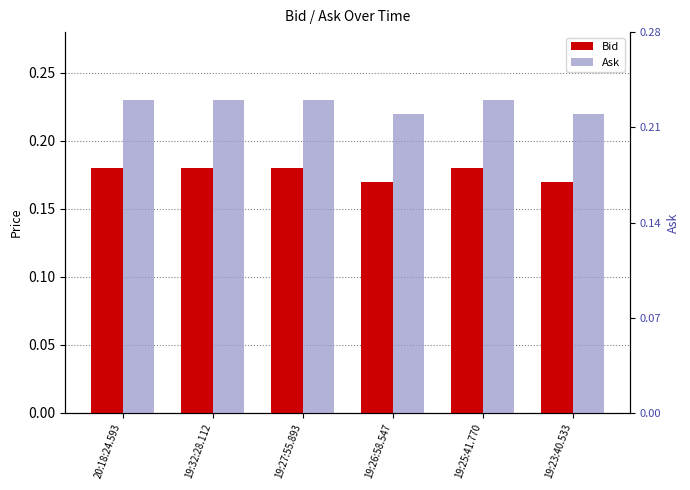

What is the label of the 5th bar from the left?

19:25:41.770